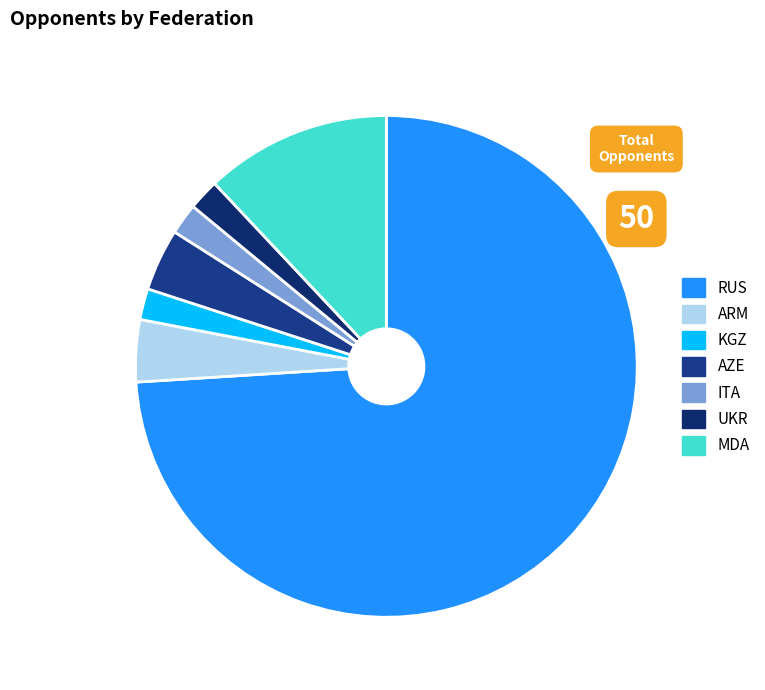

The MDA slice represents 12% of the pie. True or false?

True